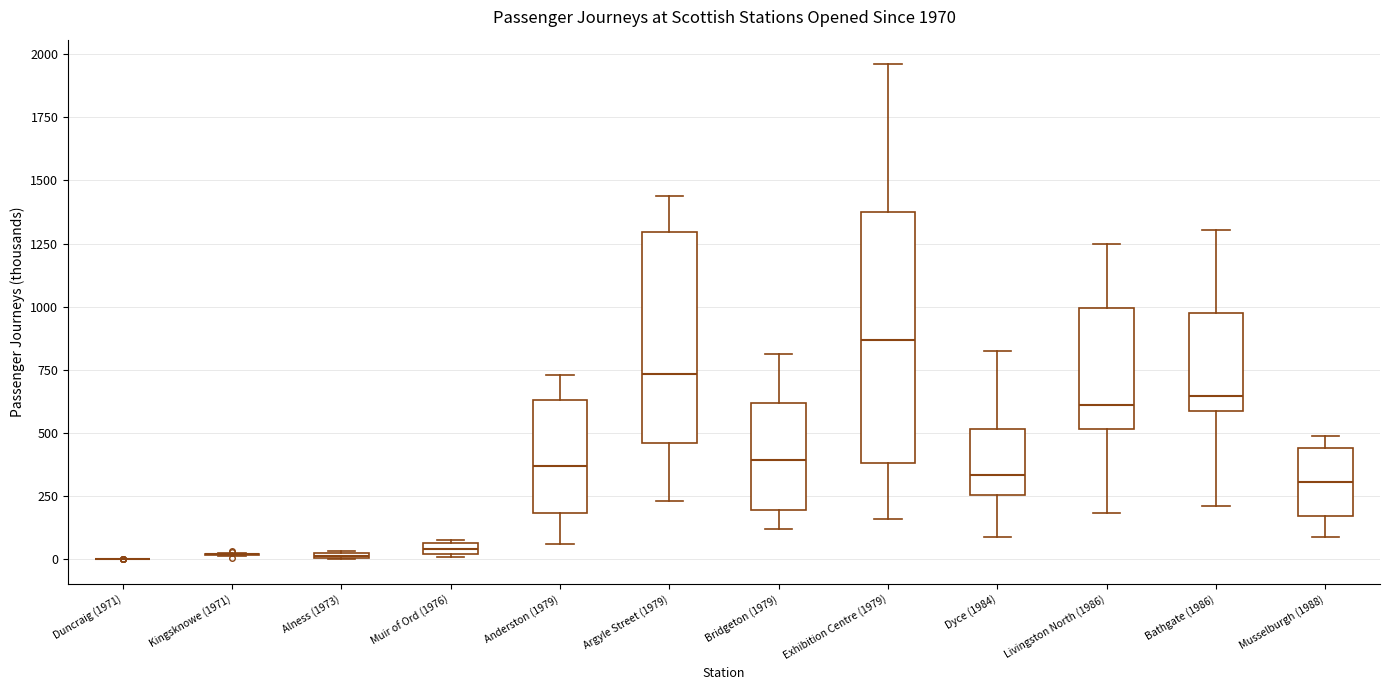

Comparing the boxes themselves (not the whiskers), which one is the tallest?

Exhibition Centre (1979)